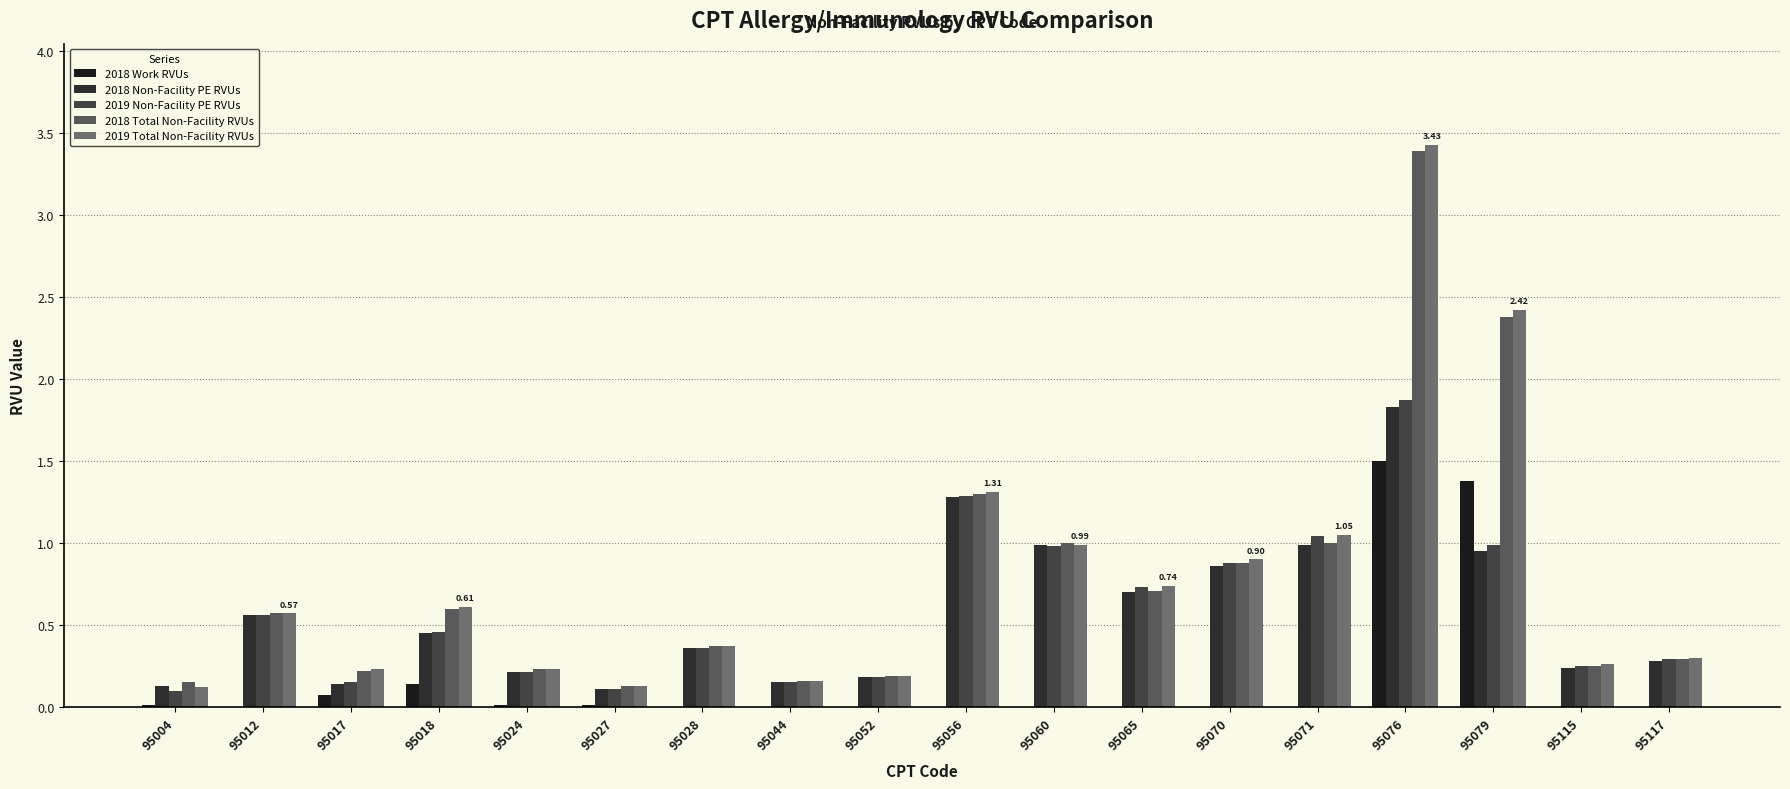

The value of 2018 Non-Facility PE RVUs at 95076 is 1.8. True or false?

True